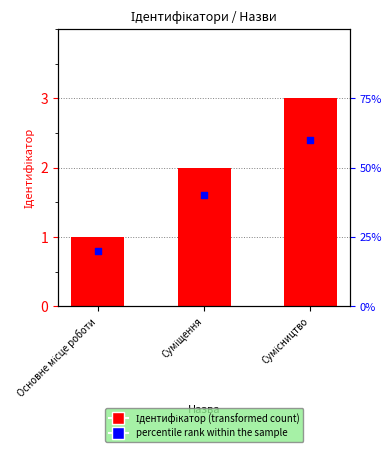

Which series has the widest spread of Y values?

Ідентифікатор